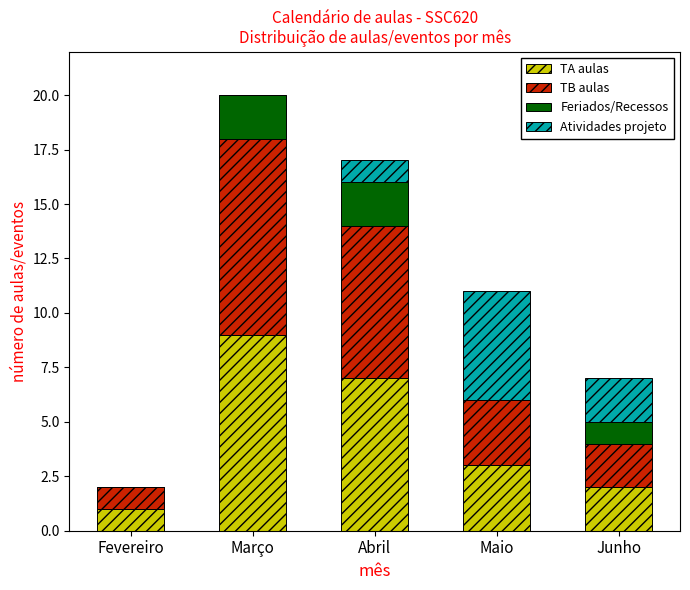

What is the sum of all TA aulas values?

22